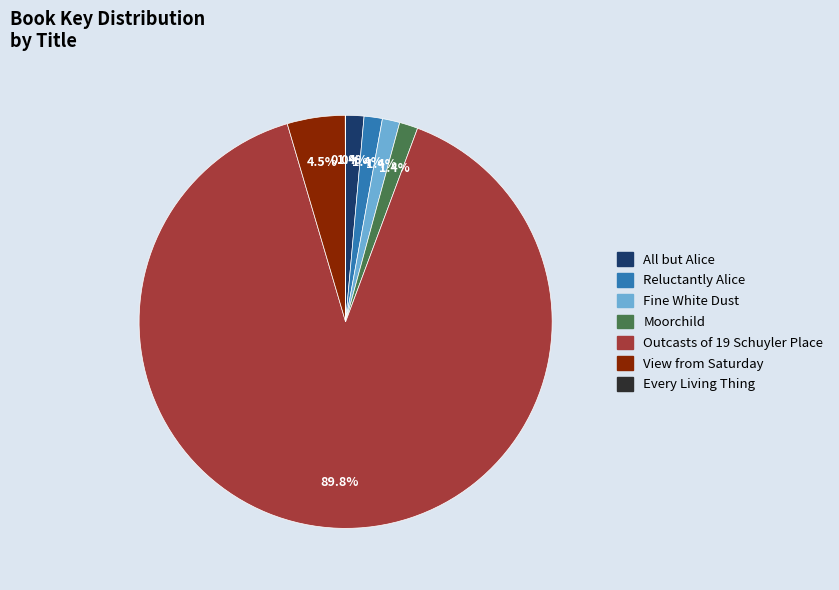

True or false: Fine White Dust accounts for 11% of the total.

False